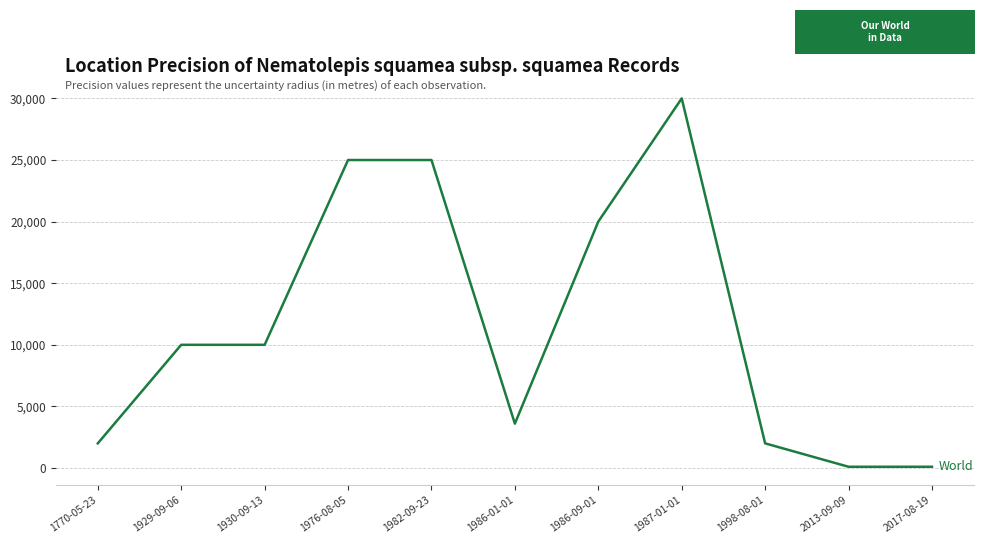

What is the change in value from 1976-08-05 to 1998-08-01?

-23000